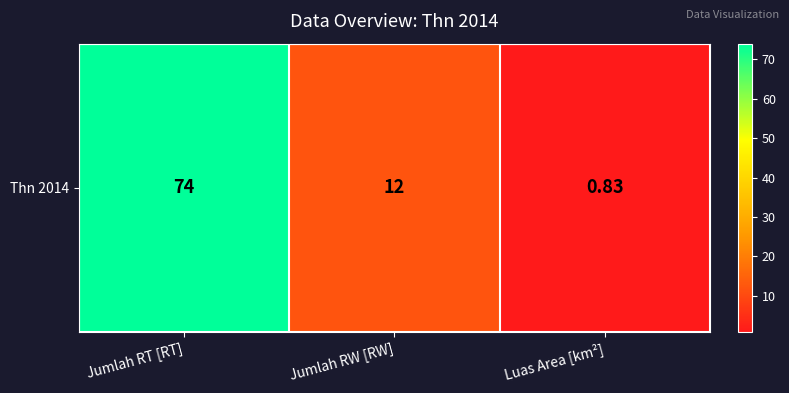

Reading left to right, extract all data points from this chart.

Jumlah RT [RT]=74.0	Jumlah RW [RW]=12.0	Luas Area [km²]=0.8